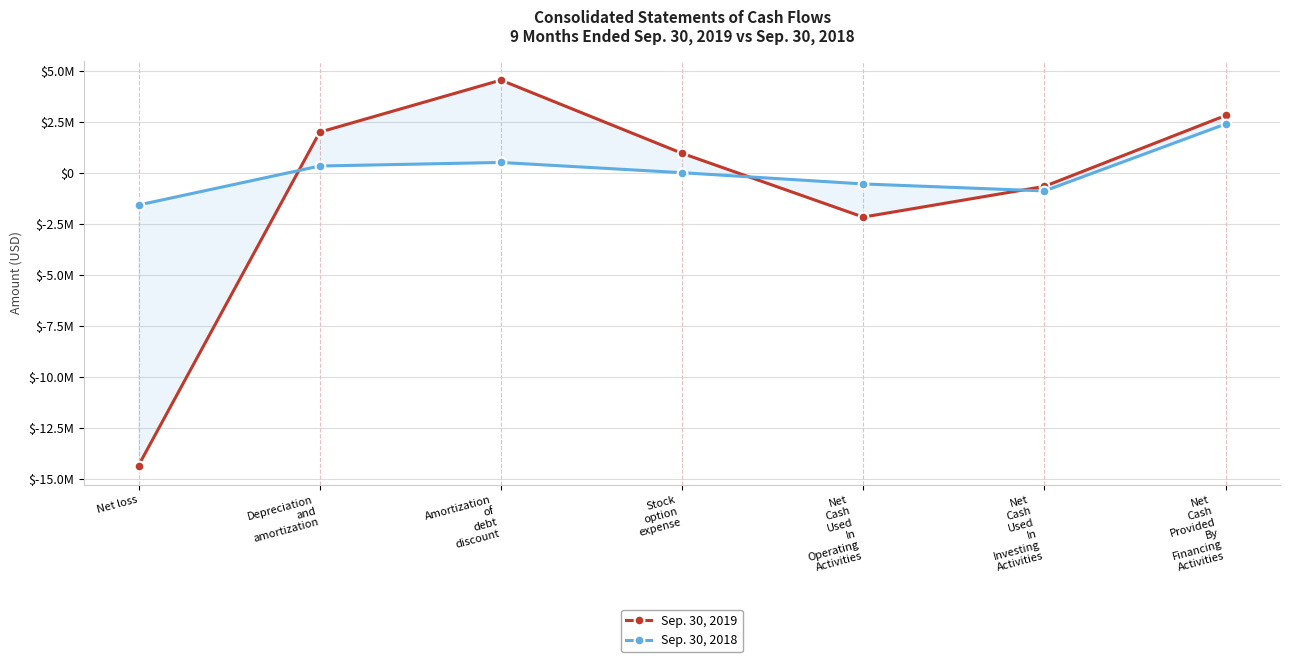

Between Amortization
of
debt
discount and Net
Cash
Provided
By
Financing
Activities, which is larger?

Amortization
of
debt
discount